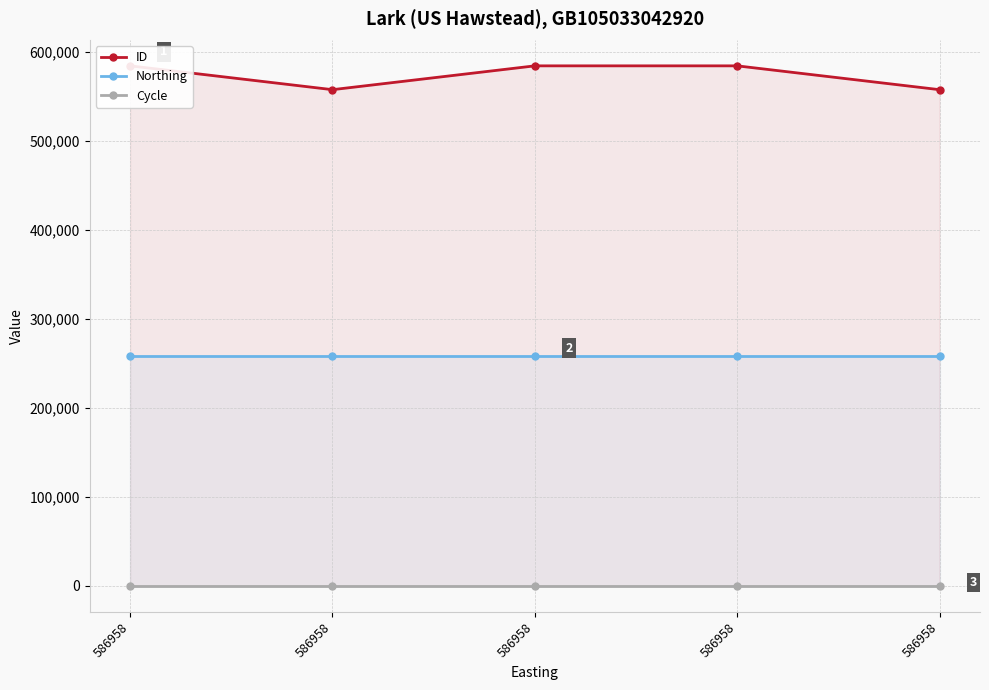

What is the maximum value shown in the chart?

584624